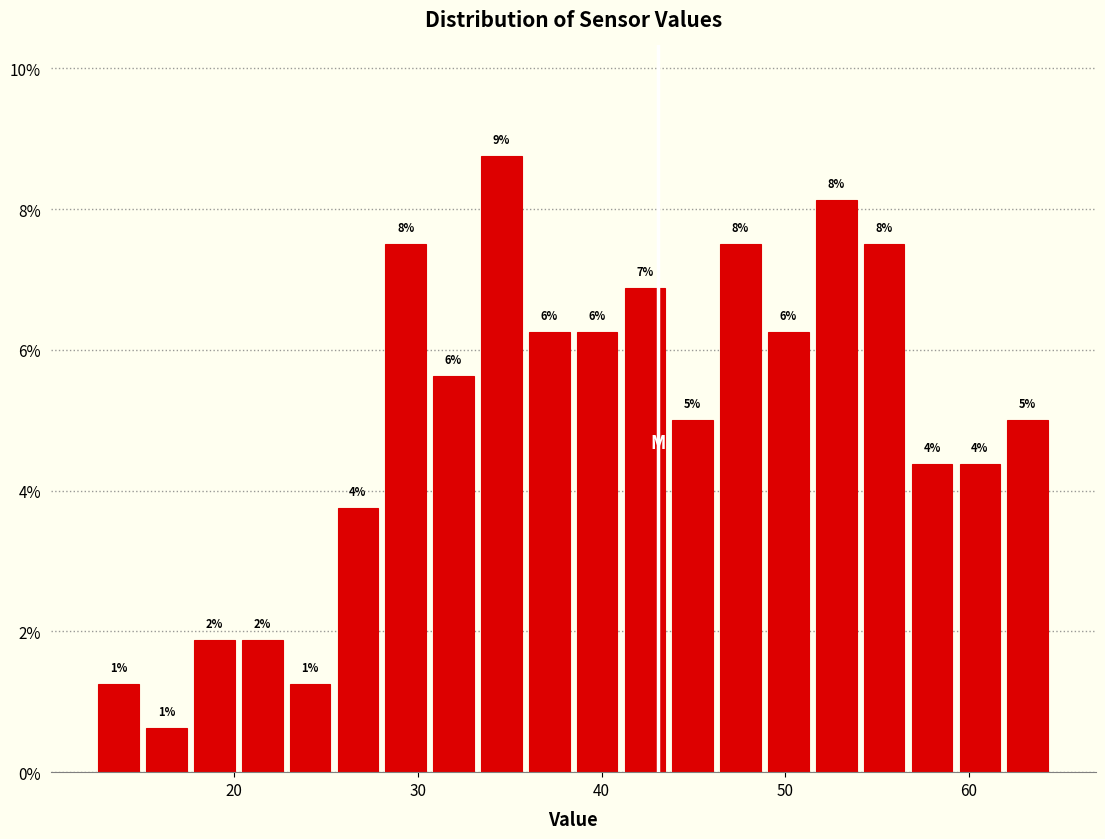

Around what value on the x-axis is the tallest bar? Give the approximate position of its centre, as read against the axis.

35